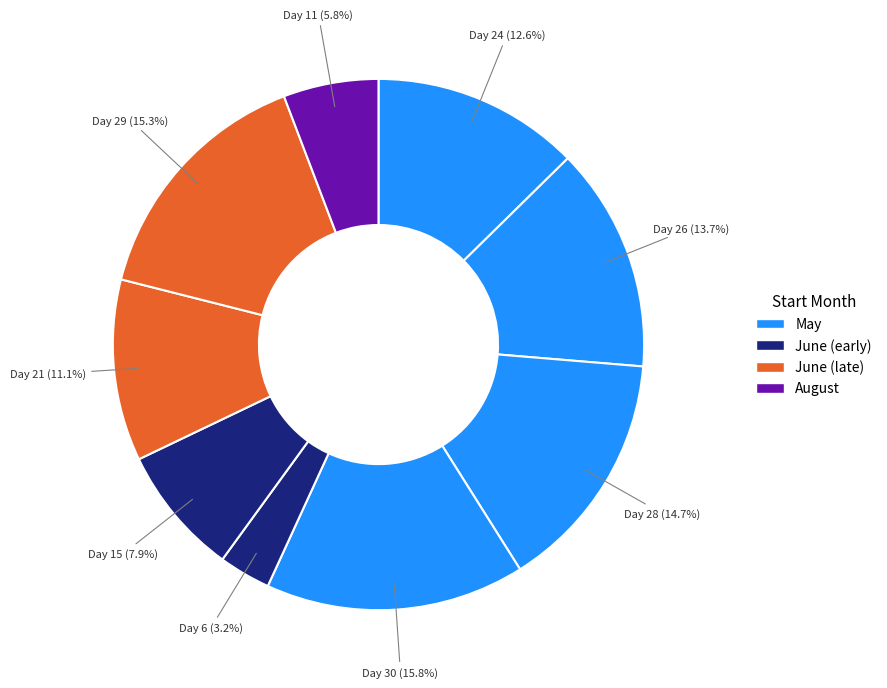

Rank the categories by value from highest to lowest.

05/30, 06/29, 05/28, 05/26, 05/24, 06/21, 06/15, 08/11, 06/06